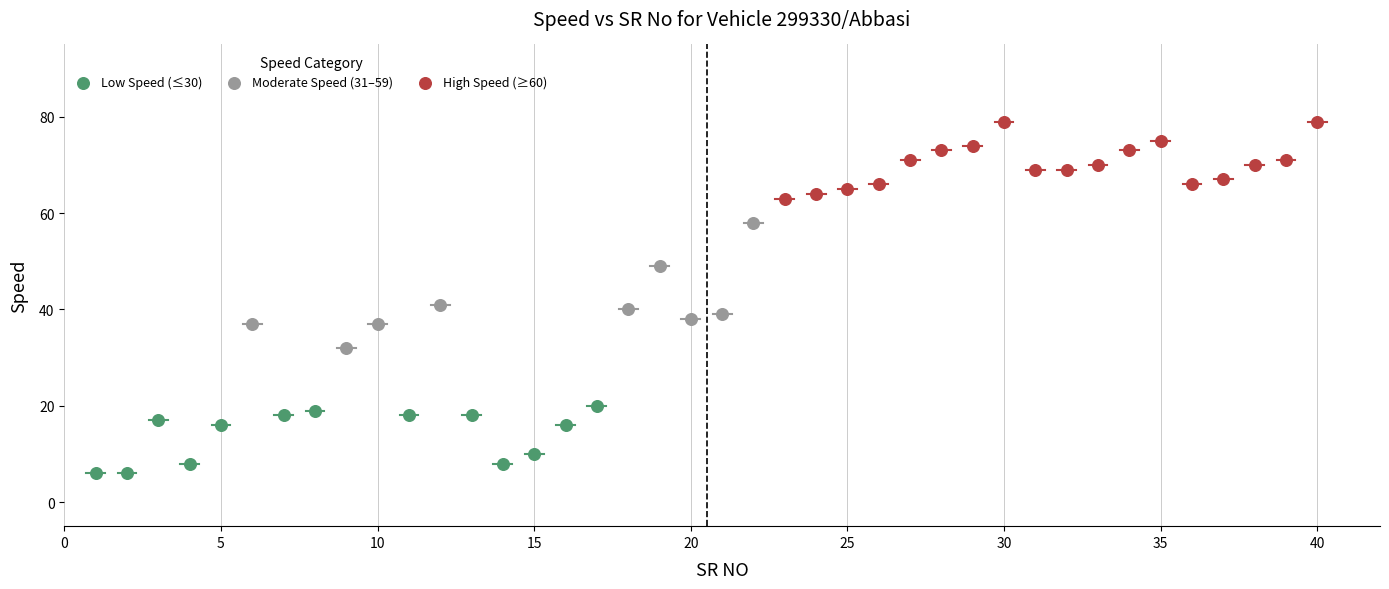

What are all the series names shown in the legend?

Low Speed (≤30), Moderate Speed (31–59), High Speed (≥60)